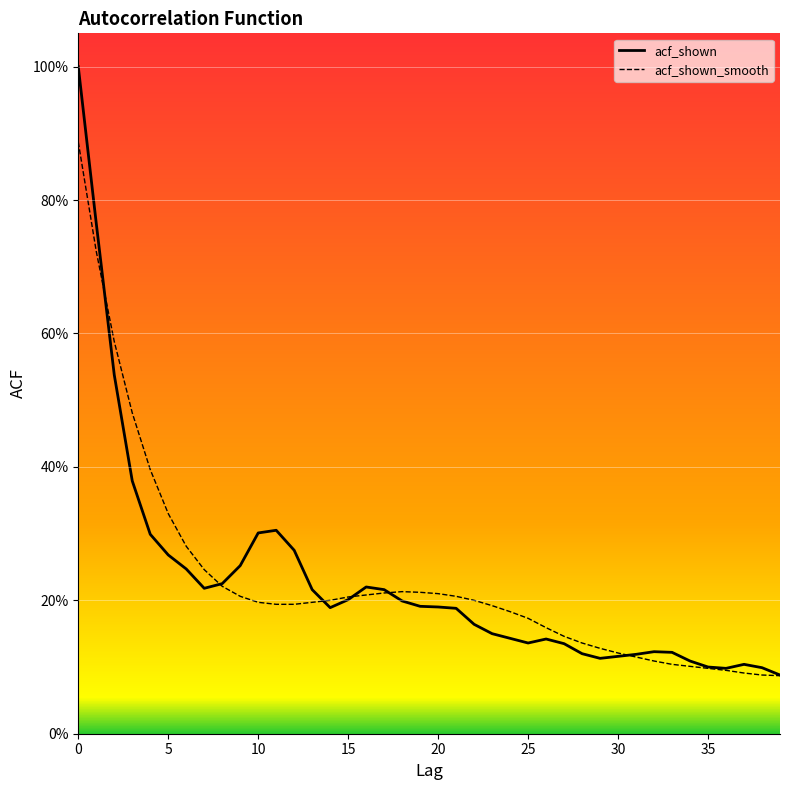

What is the difference between the maximum and minimum values in the acf_shown_smooth series?

0.8